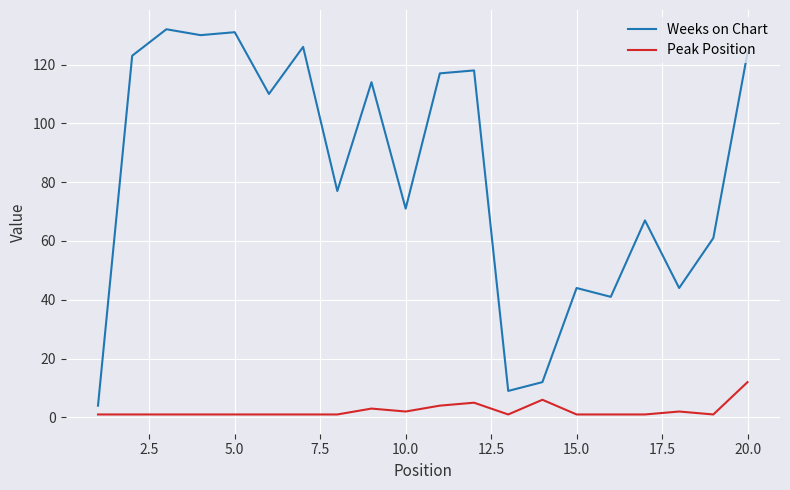

List the series in order of their peak value, highest first.

Weeks on Chart, Peak Position